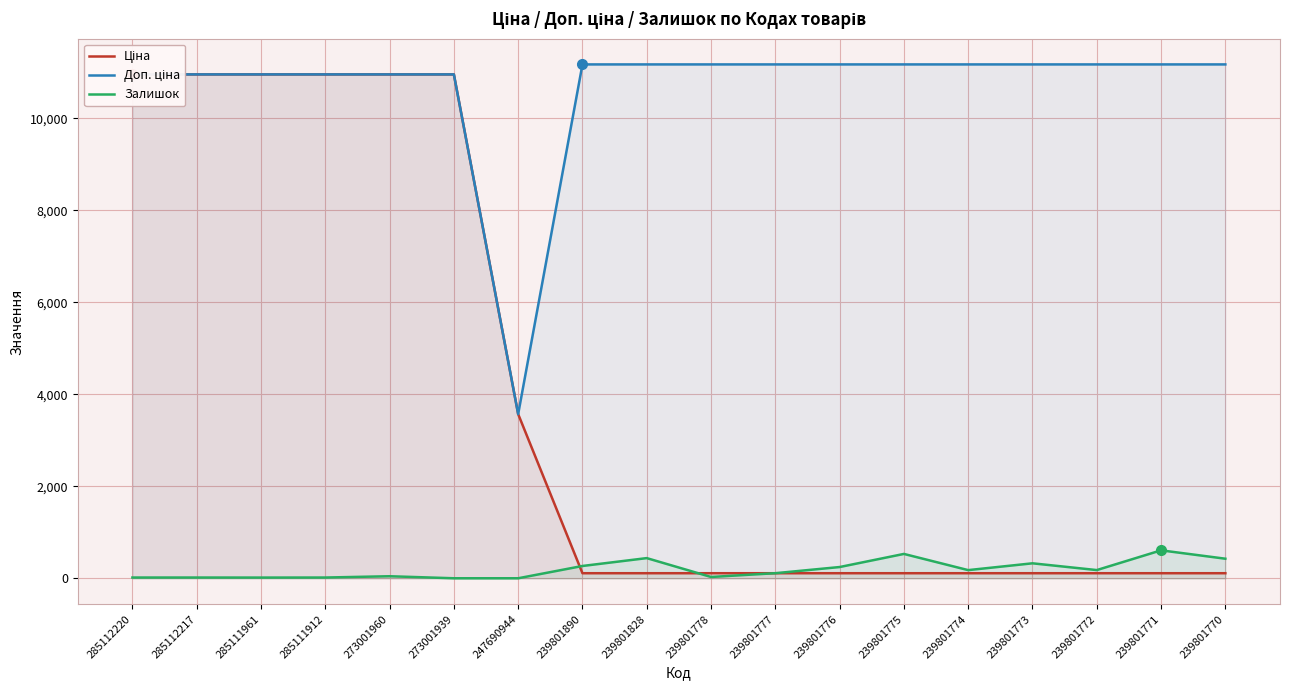

How many values in the Залишок series are below 179?

9